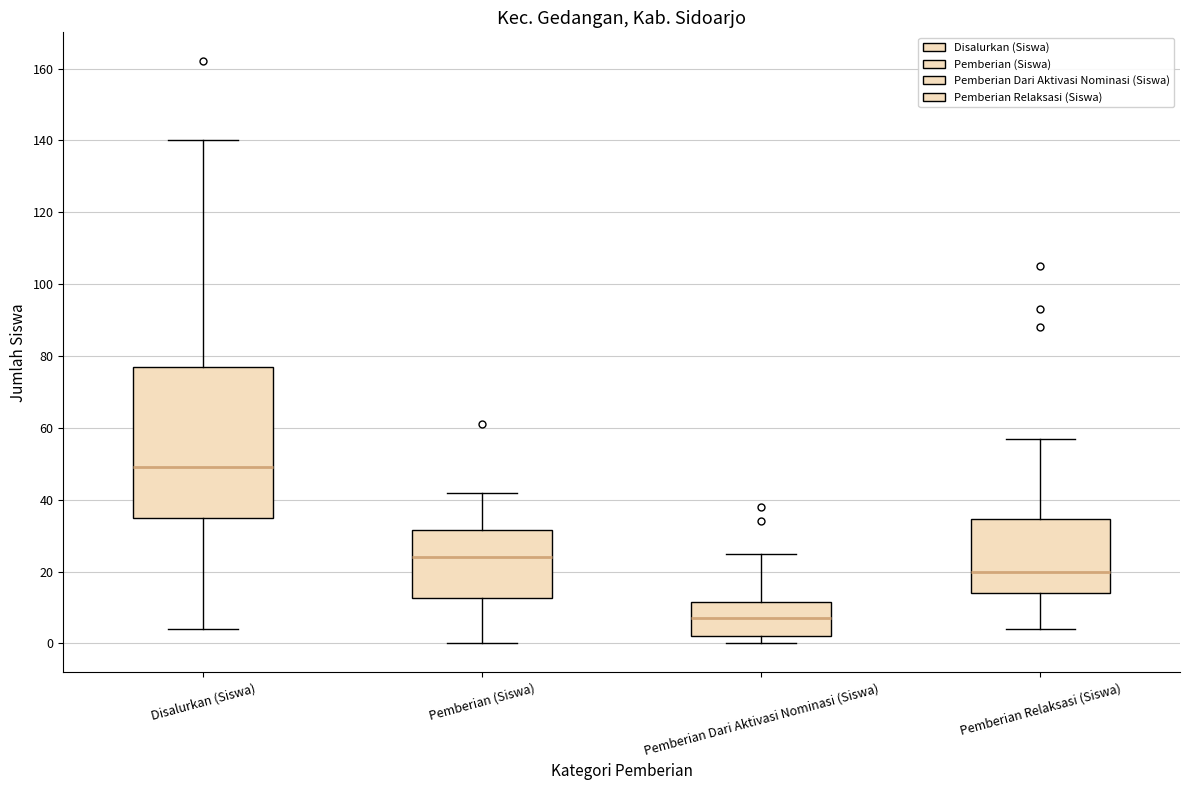

Which box's median line is the lowest?

Pemberian Dari Aktivasi Nominasi (Siswa)